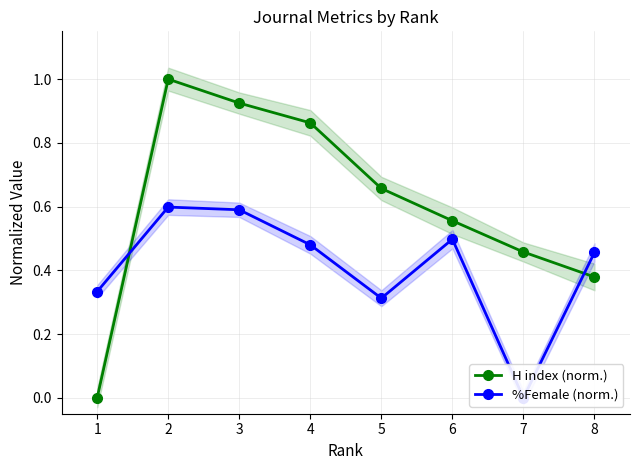

True or false: H index (norm.) has more than 2 interior local peaks.

False